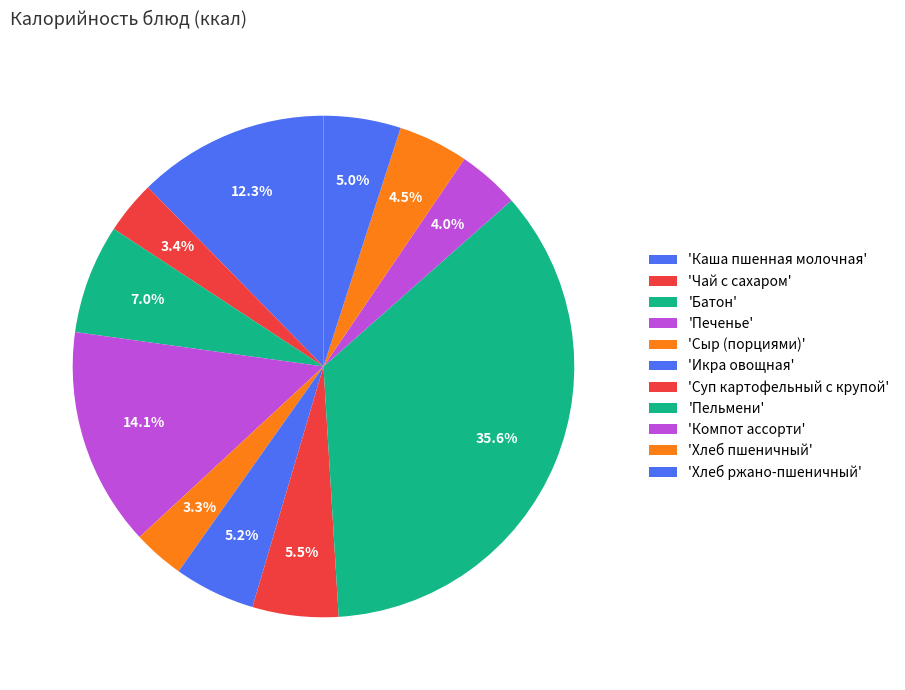

Count the number of slices in the pie.

11